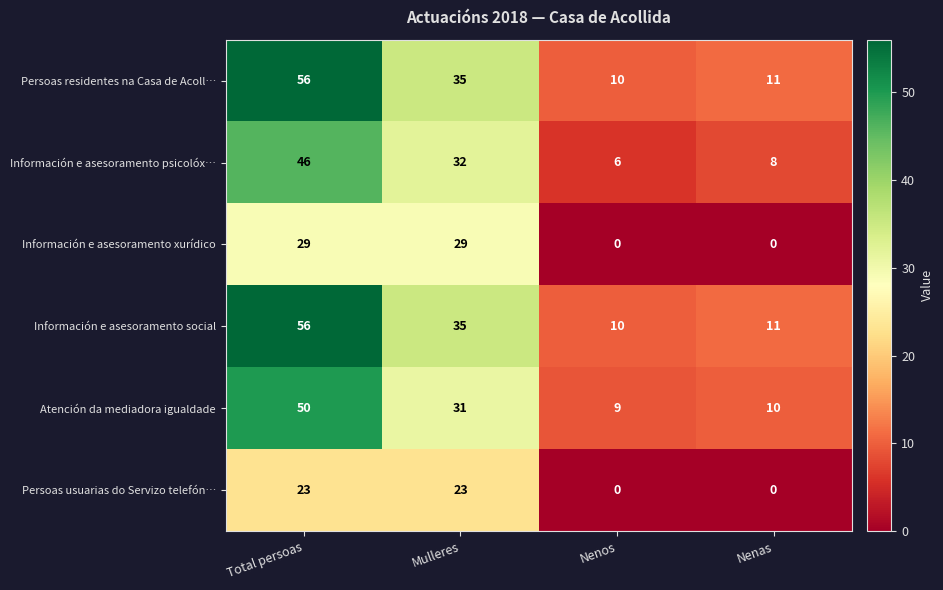

Which series changed the most between Nenos and Nenas?

Información e asesoramento psicolóx…